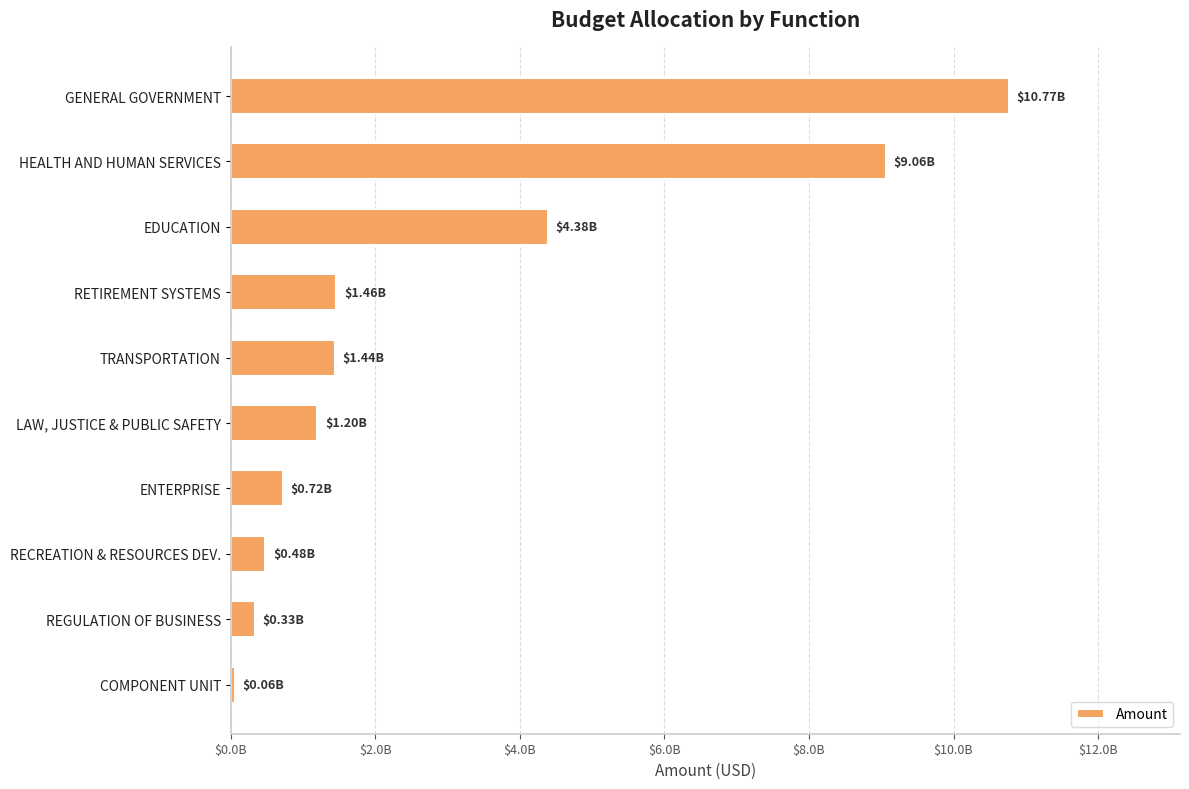

At which label is the value closest to 5410710834?

EDUCATION